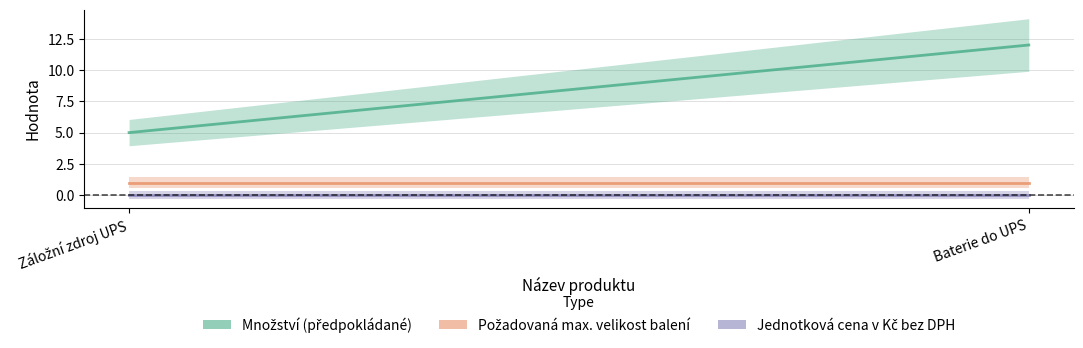

Reading right to left, transcribe all the data shown in this chart.

Množství (předpokládané): 12	5
Požadovaná max. velikost balení: 1	1
Jednotková cena v Kč bez DPH: 0	0